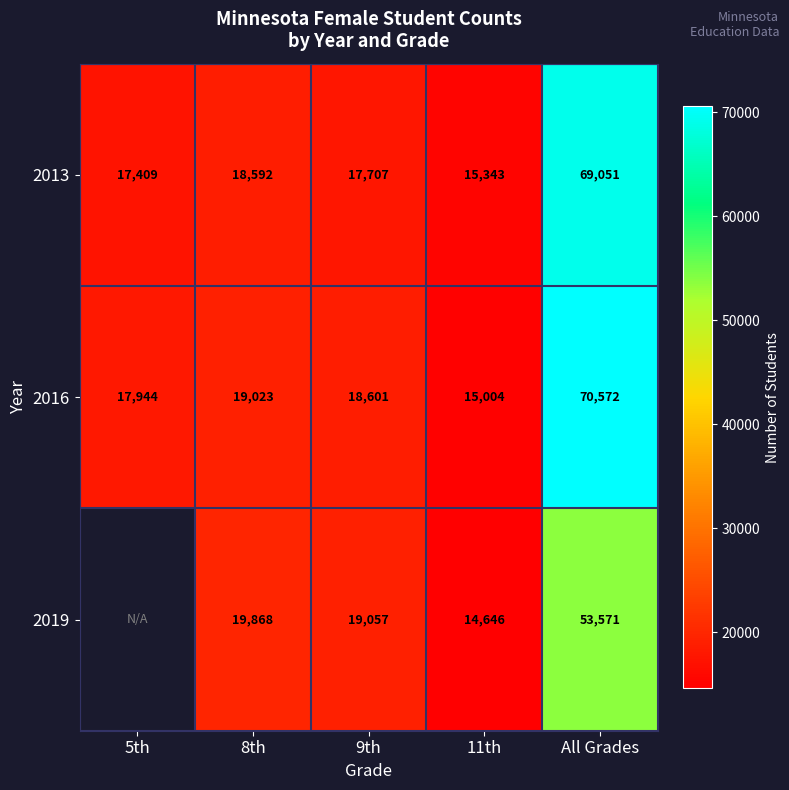

What is the total value across all series at 11th?

44993